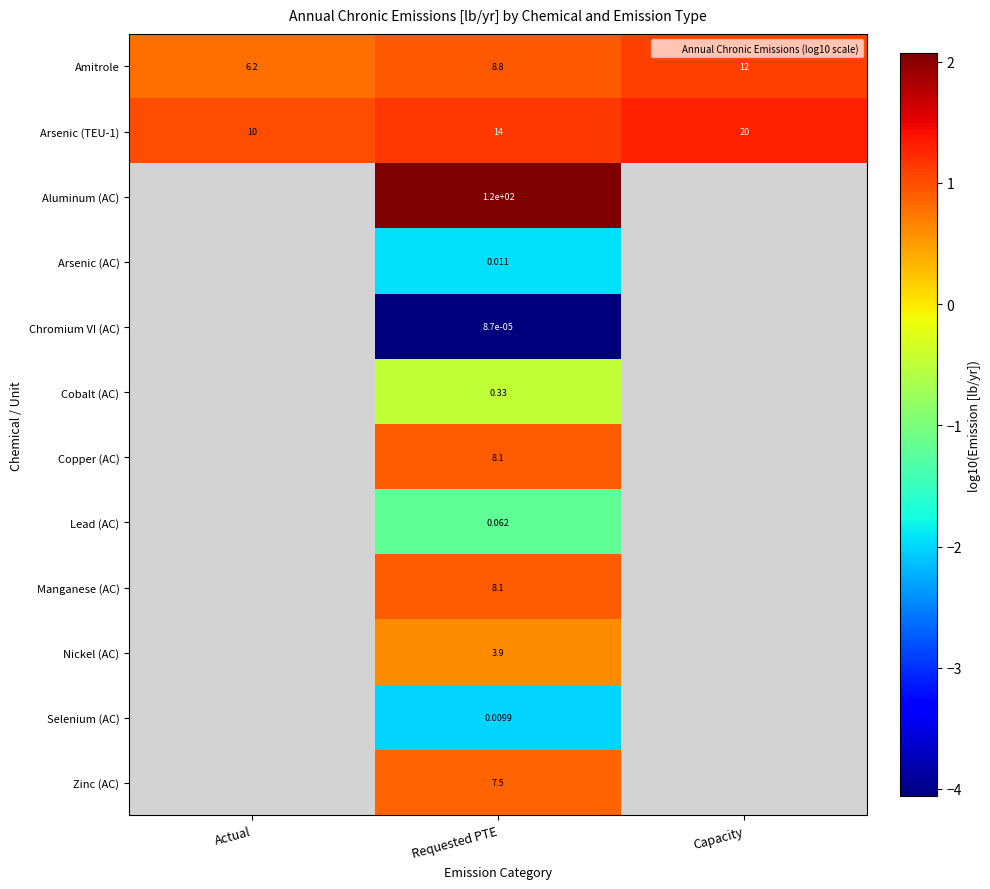

At which label does Aluminum (AC) first exceed 2?

Requested PTE